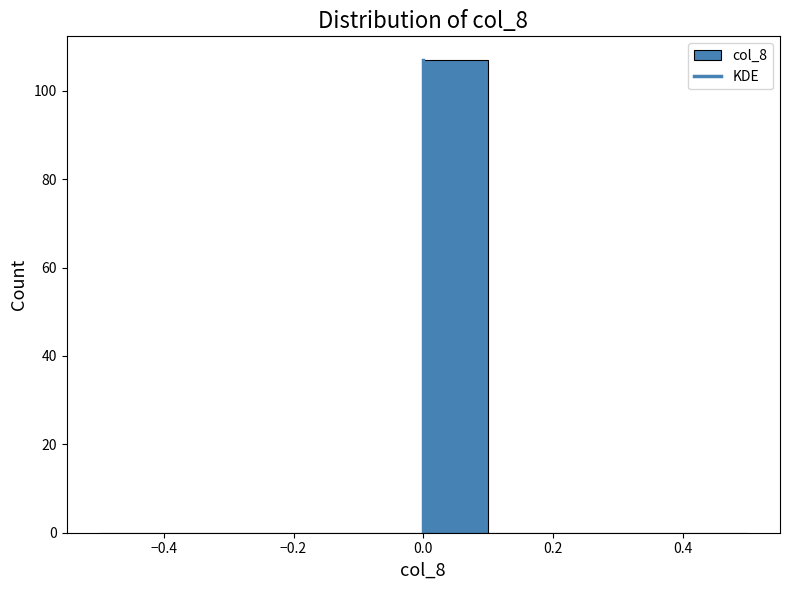

How tall is the bar that spans 0.0 to 0.1 on the x-axis? The values are not printed on the chart, so give them approximately, as read against the axis.

108